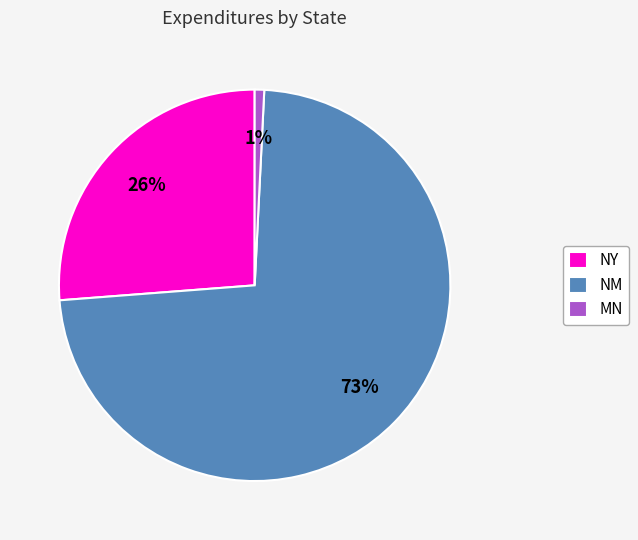

Between NM and MN, which is larger?

NM